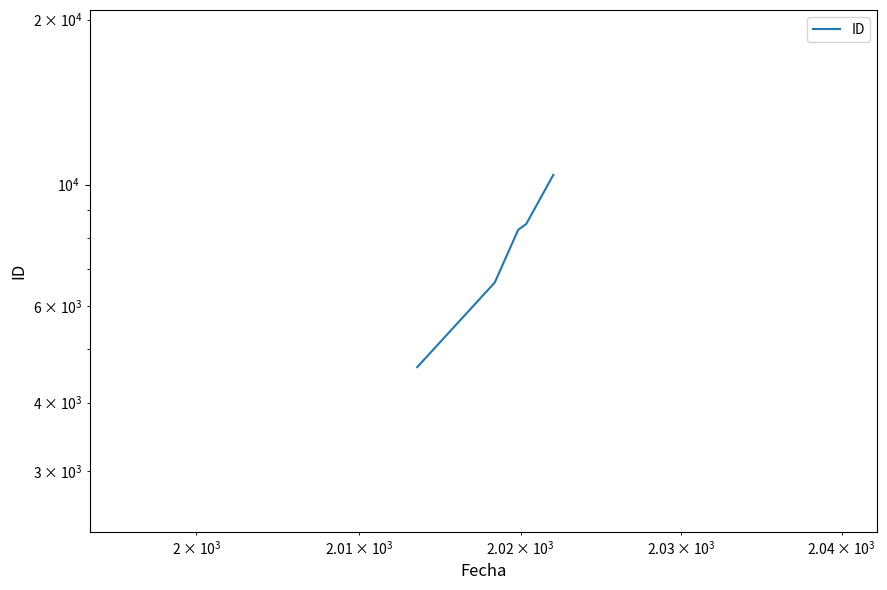

The chart shows a value of 1344 at $\mathdefault{10^{3}}$. True or false?

False